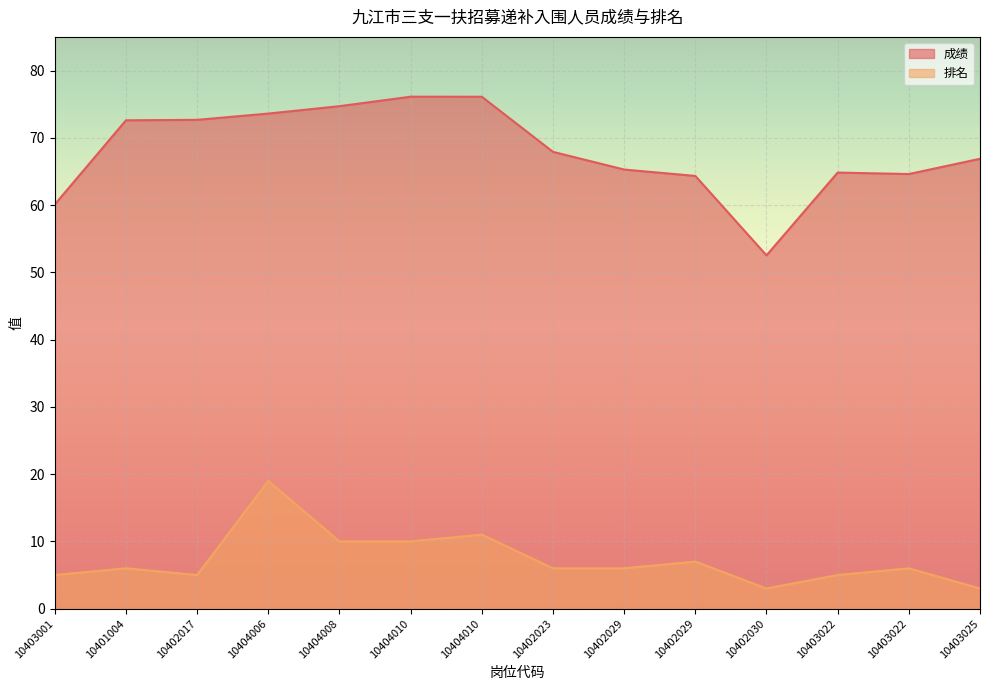

How many interior local valleys does the 成绩 series have?

2